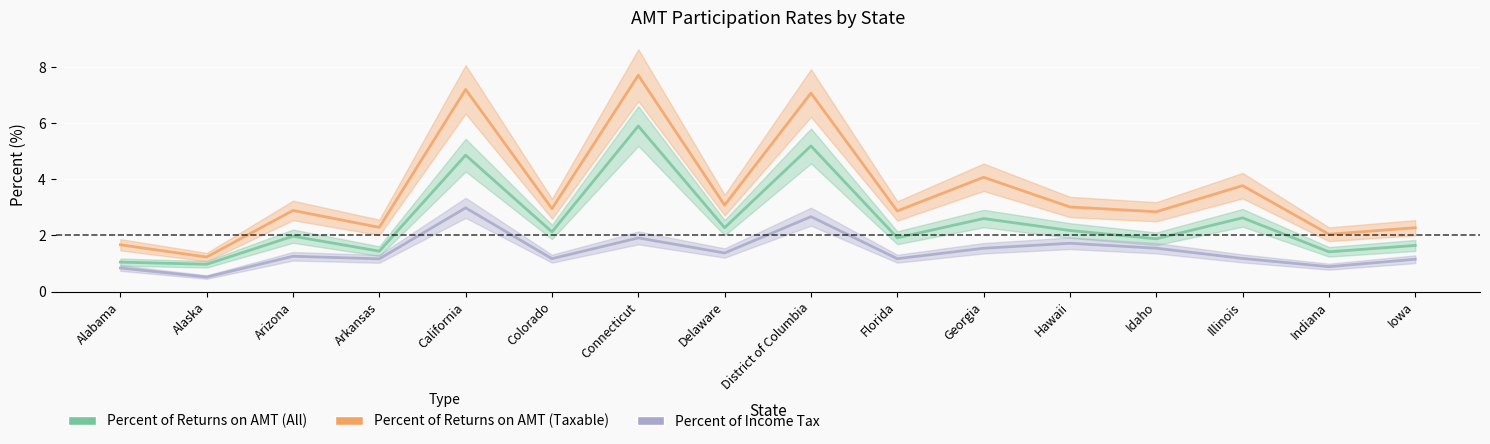

What is the approximate value of Percent of Income Tax at District of Columbia?

2.7